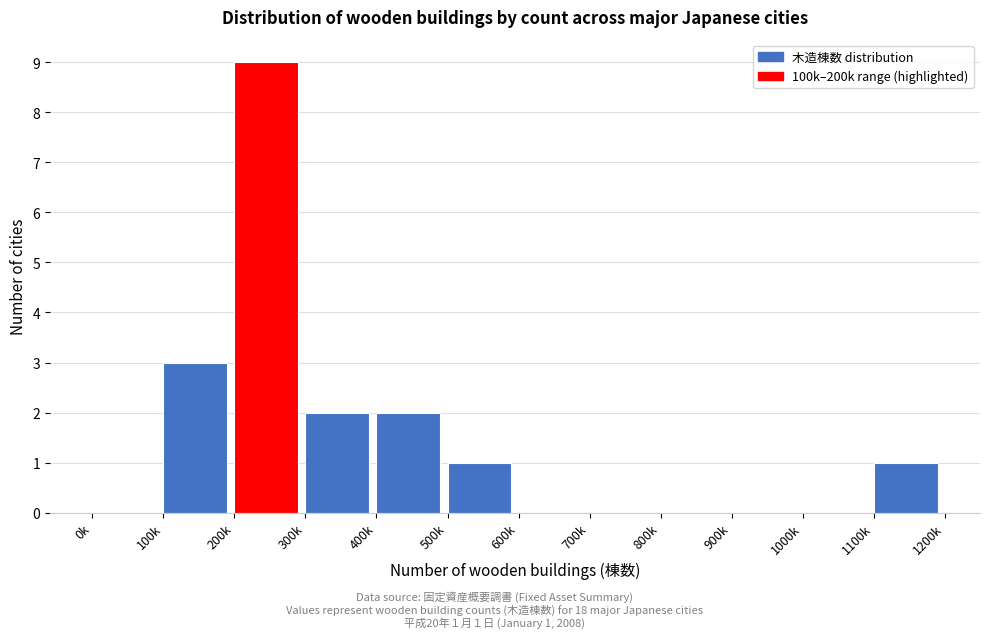

Reading left to right, extract all data points from this chart.

0k=0	100k=3	200k=9	300k=2	400k=2	500k=1	600k=0	700k=0	800k=0	900k=0	1000k=0	1100k=1